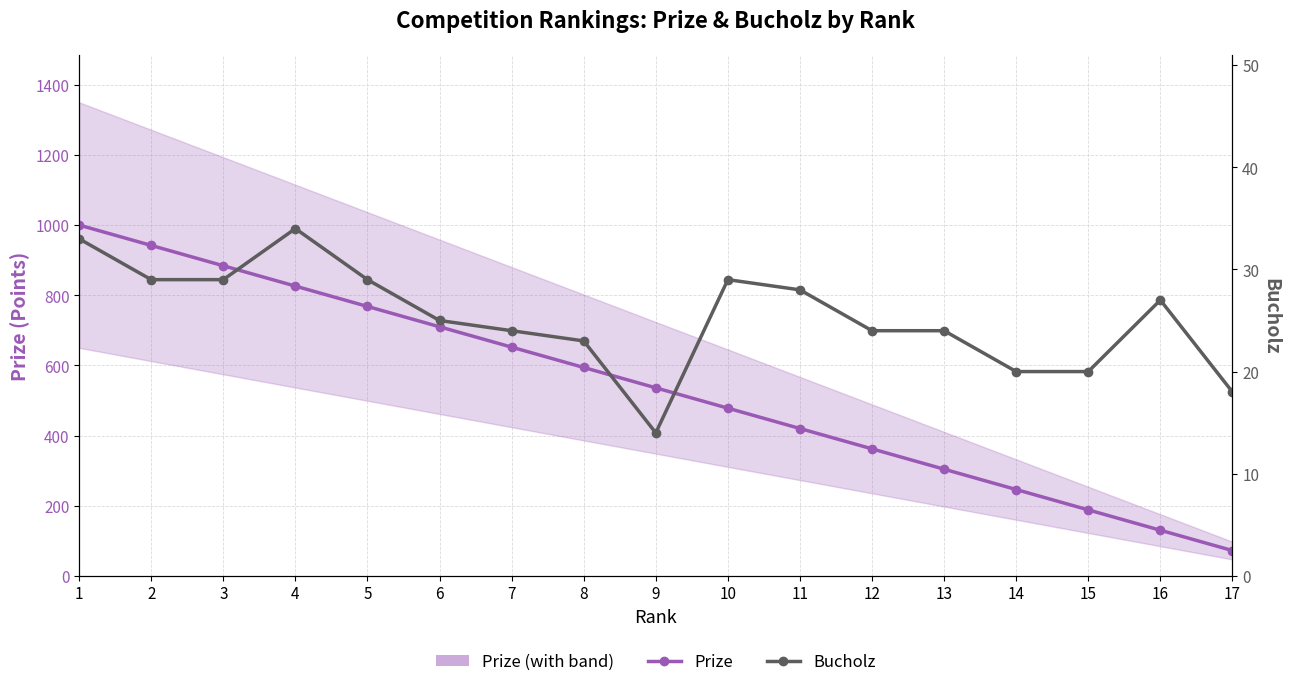

What is the lowest value of the Prize series?

72